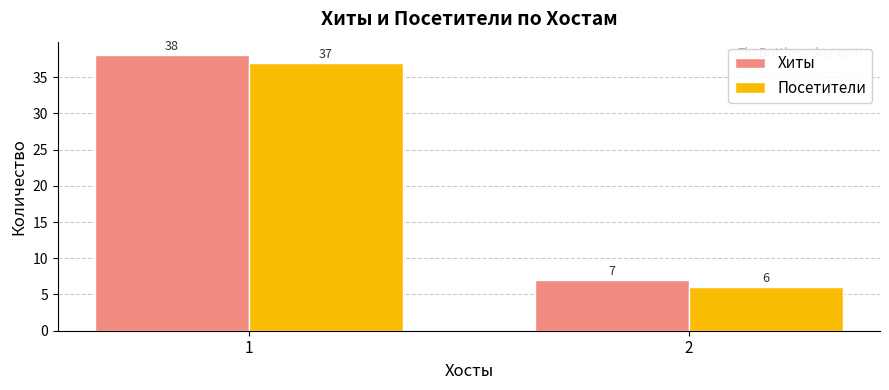

What is the total value across all series at 2?

13